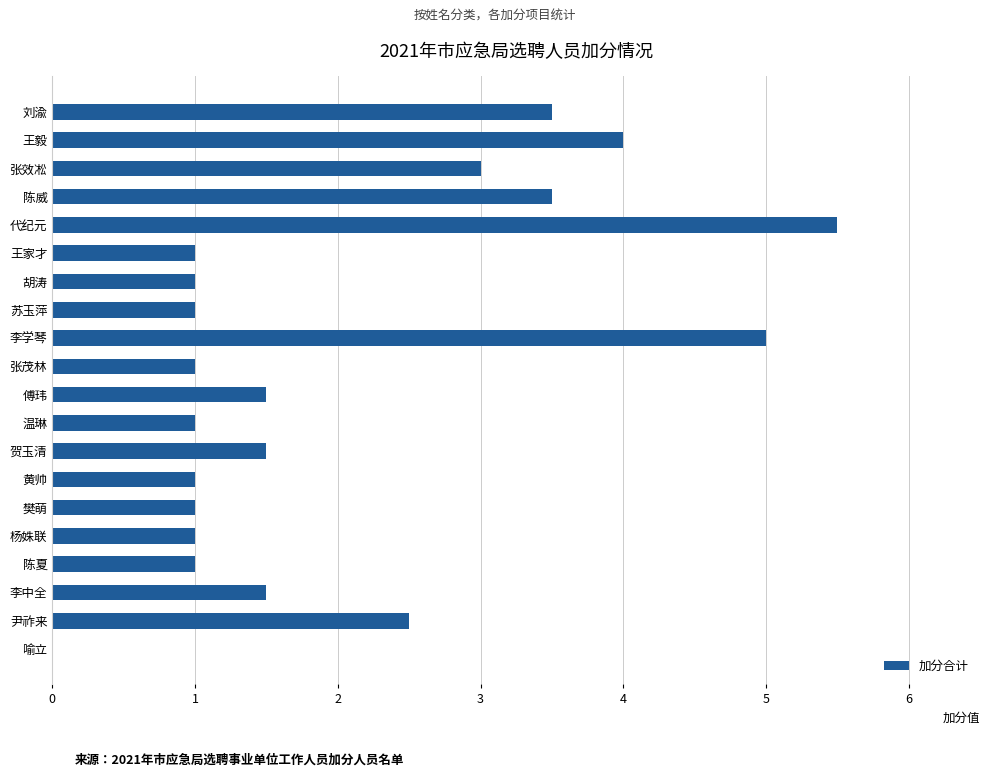

Approximately how many times larger is the value at 杨姝联 compared to 李中全?

0.7